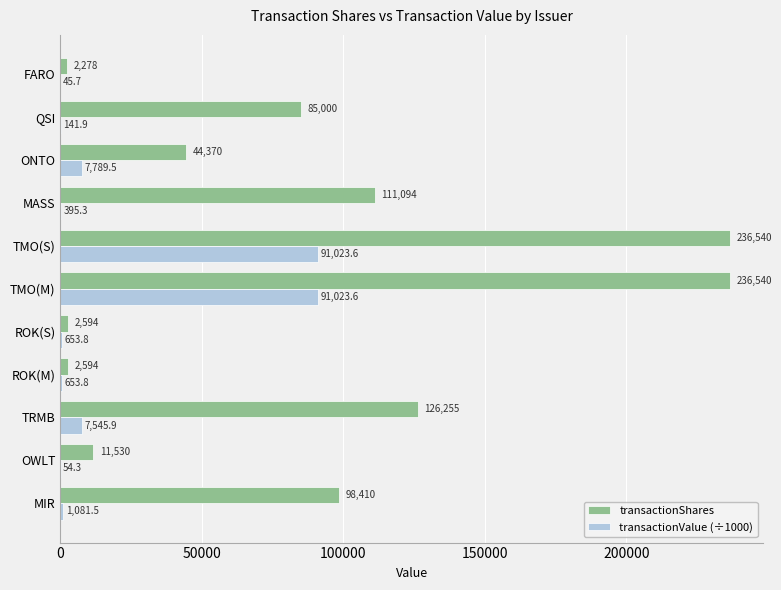

At which label is transactionShares closest to 119409?

TRMB